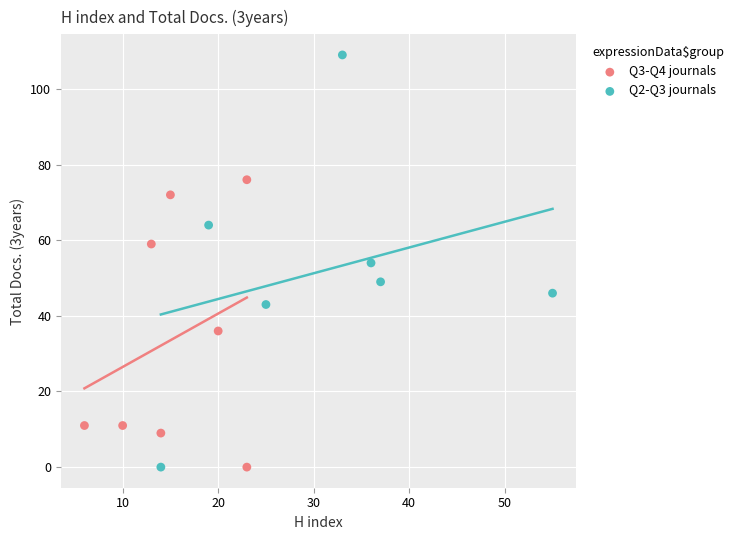

Which series has the largest Y range (max minus min)?

Q2-Q3 journals